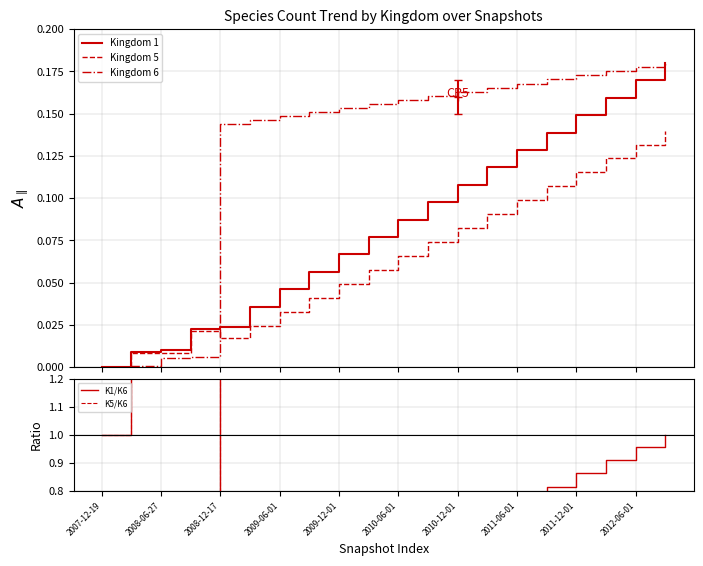

The Kingdom 5 series shows 0.0 at 11. True or false?

False